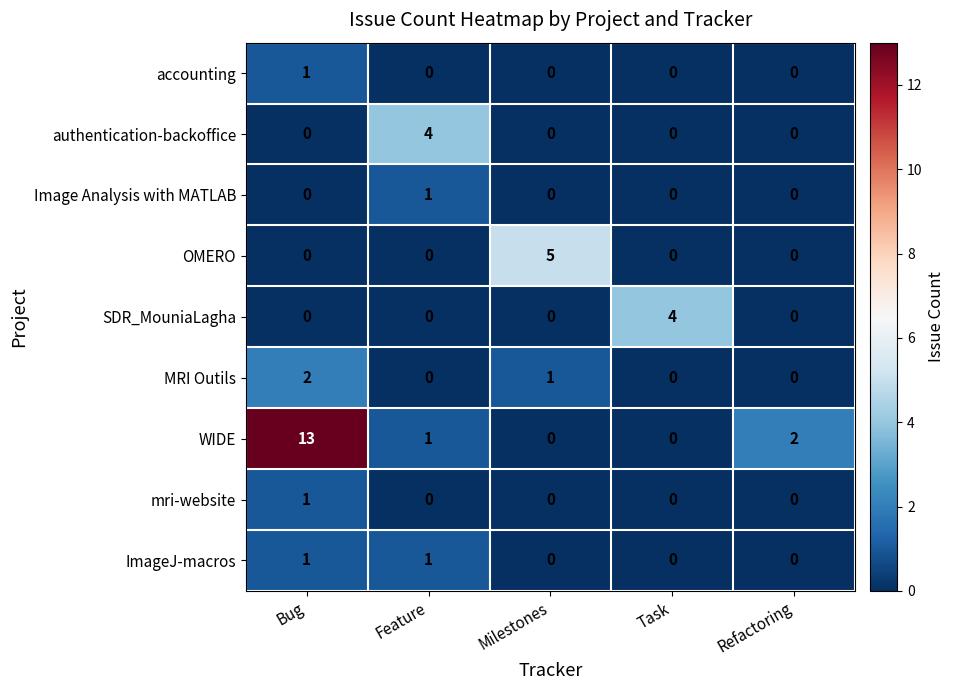

The authentication-backoffice series shows 0 at Bug. True or false?

True